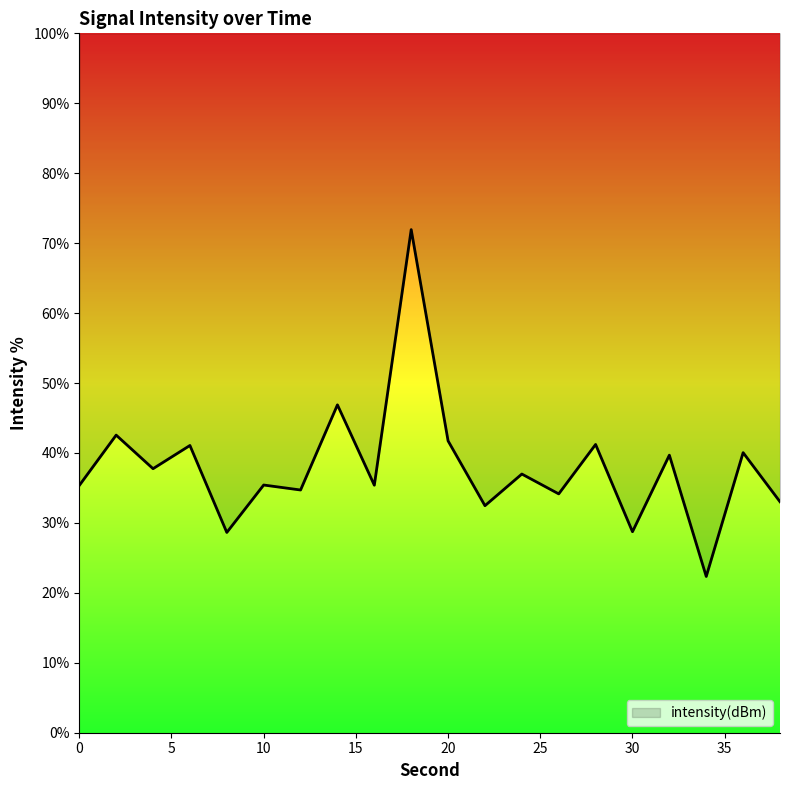

Does the chart have visible grid lines?

No